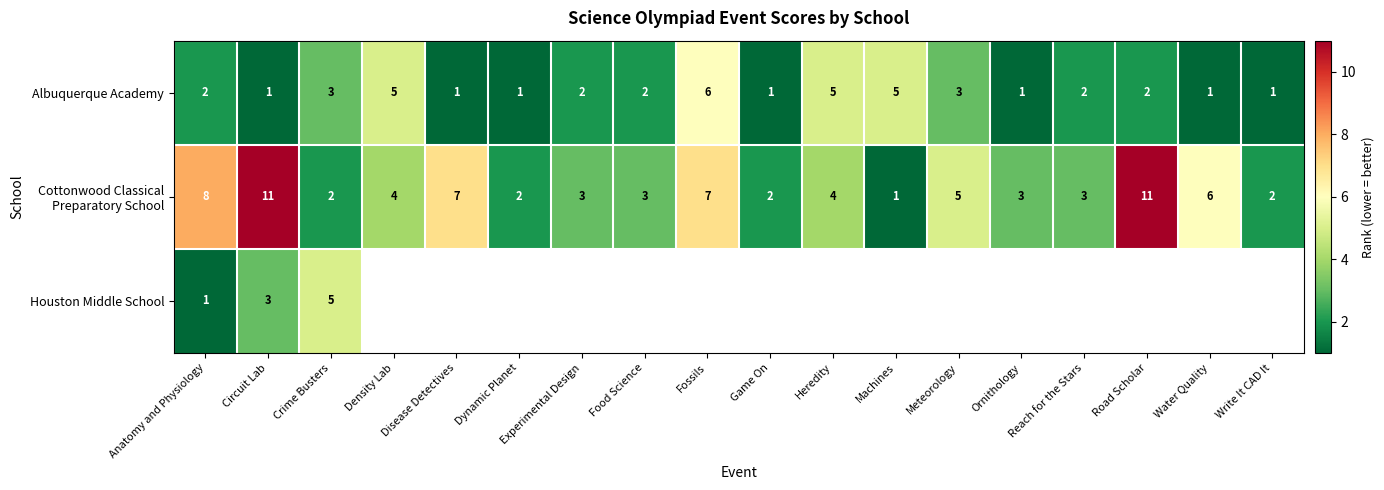

What is the highest value of the Albuquerque Academy series?

6